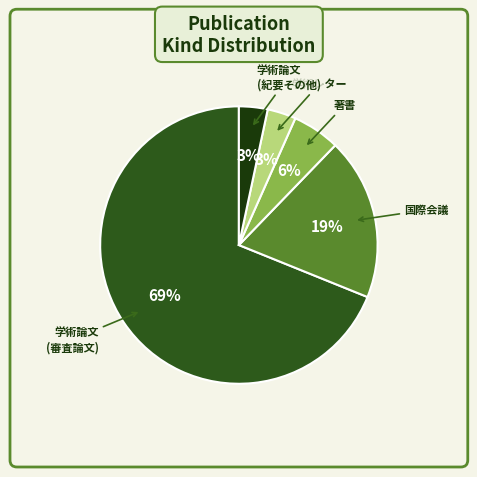

Is it true that 国際会議 is 19% of the pie?

True